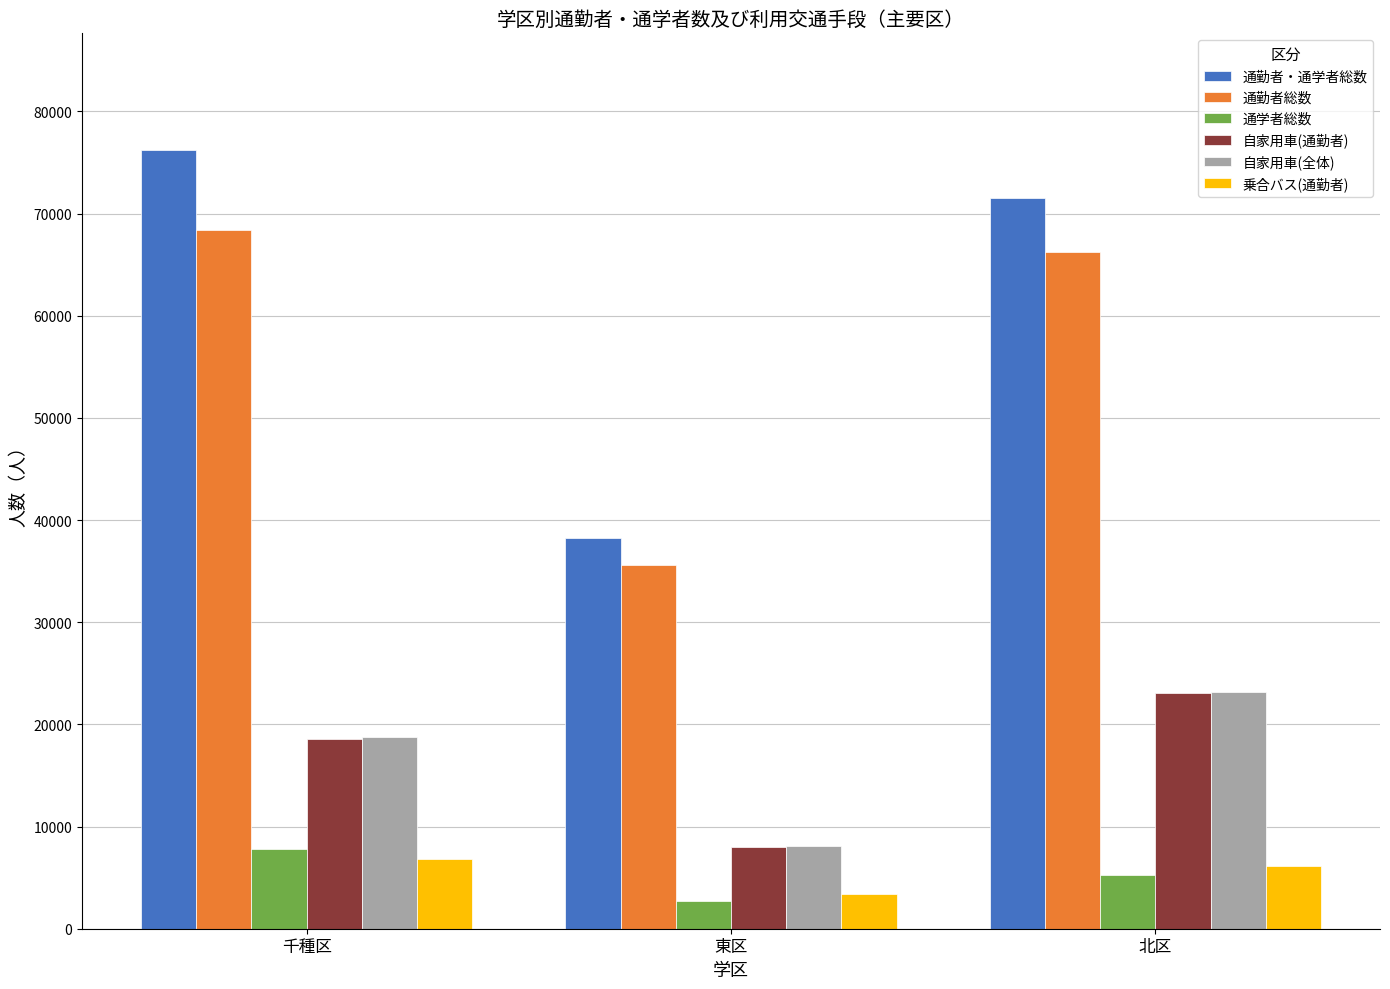

Are the bars grouped side by side (vs. stacked)?

Yes